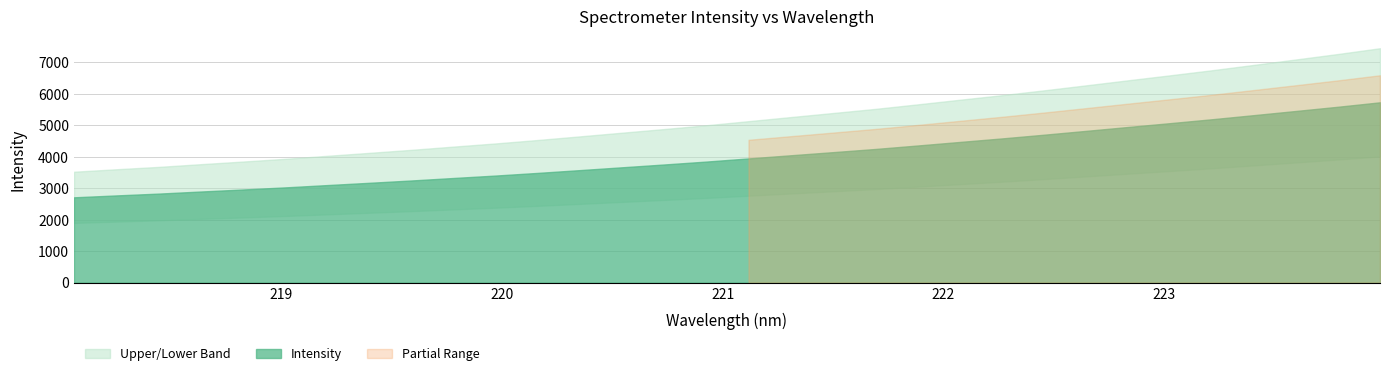

True or false: the data shows 4146.3 at 221.4993.

True